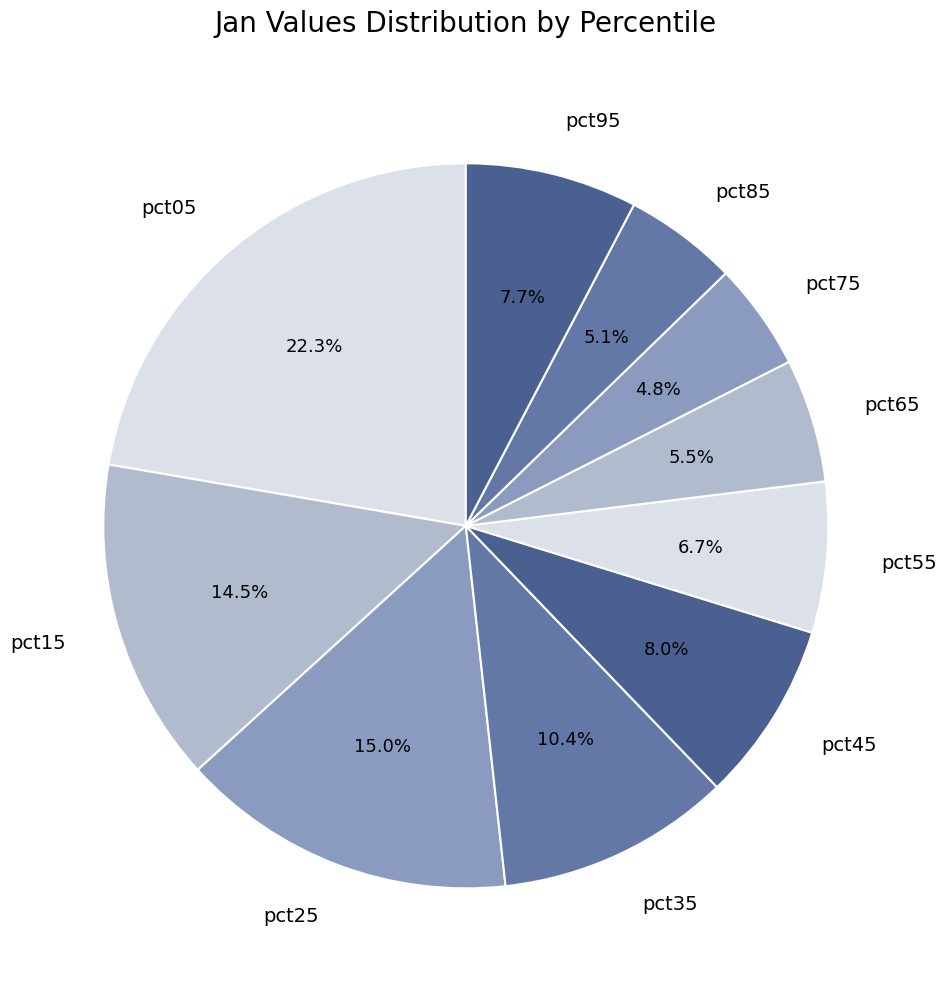

True or false: pct65 accounts for 19% of the total.

False